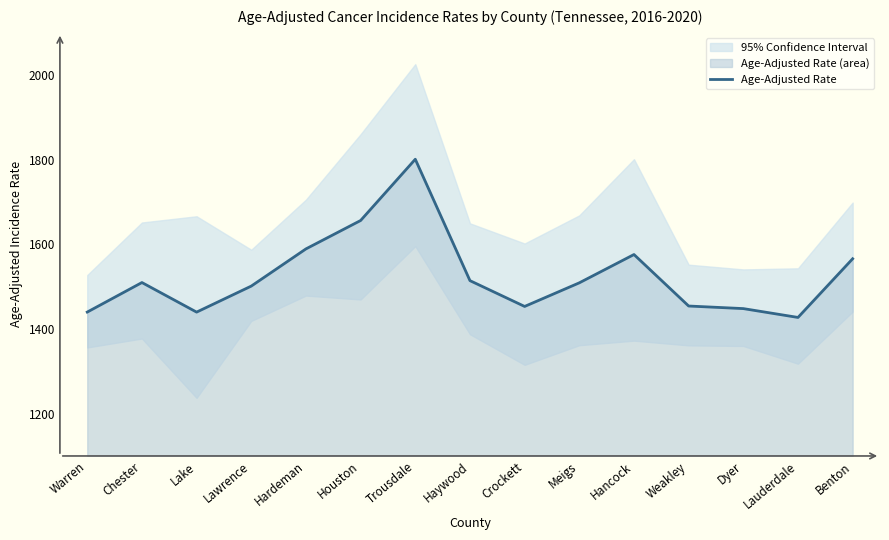

Between Hancock and Dyer, which is larger?

Hancock